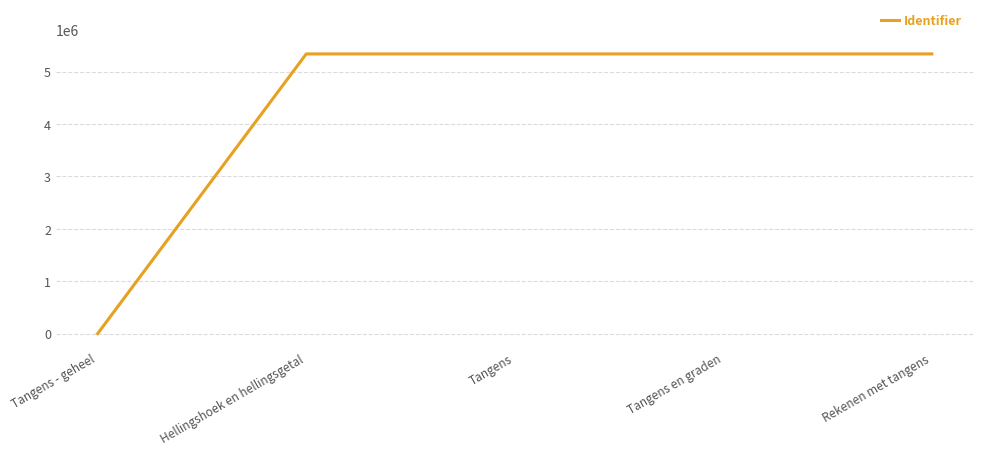

What is the maximum value shown in the chart?

5336997